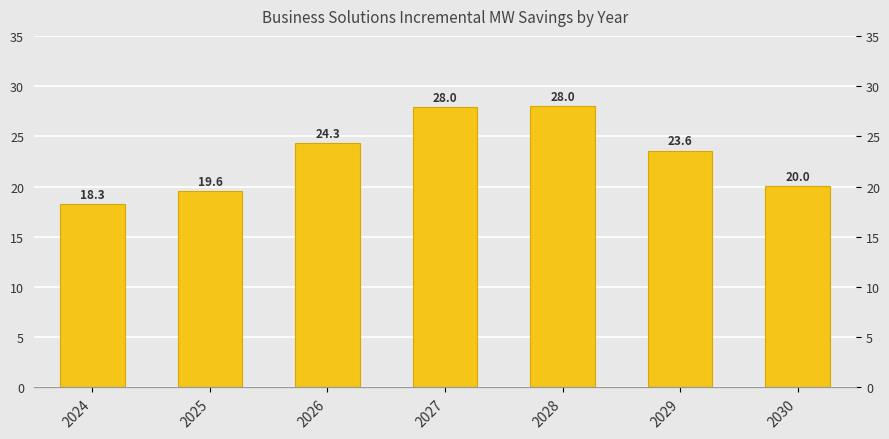

Reading left to right, transcribe all the data shown in this chart.

18.3	19.6	24.3	28.0	28.0	23.6	20.0